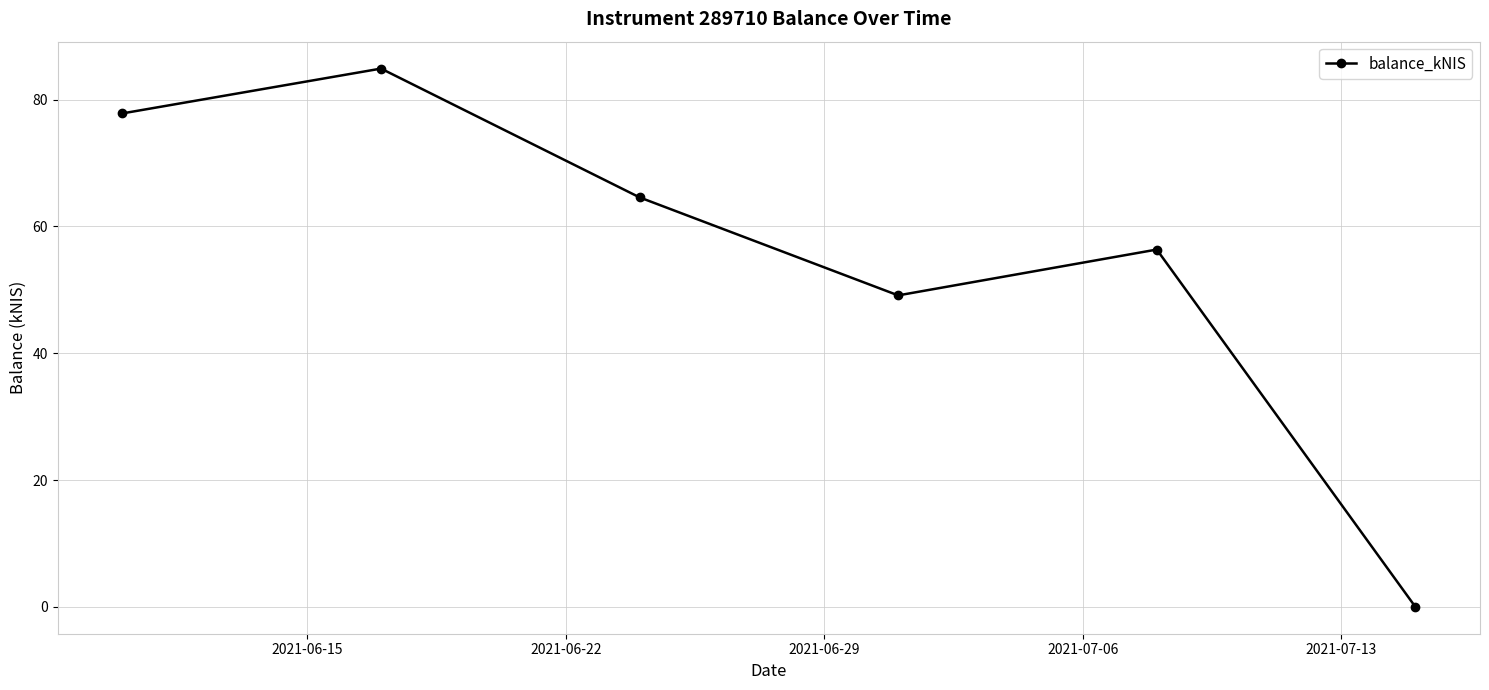

How many points are higher than both their immediate neighbors (excluding endpoints)?

2